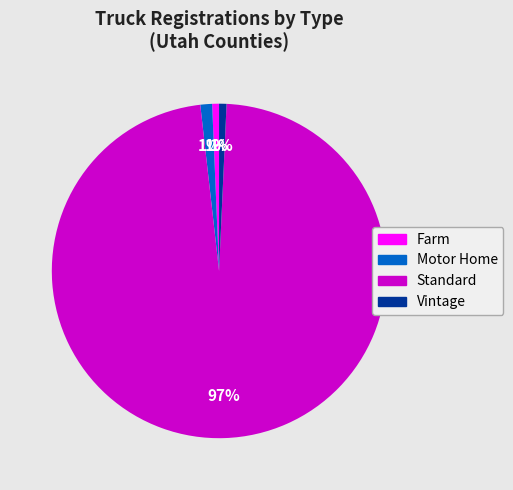

Does any single category account for the majority?

Yes